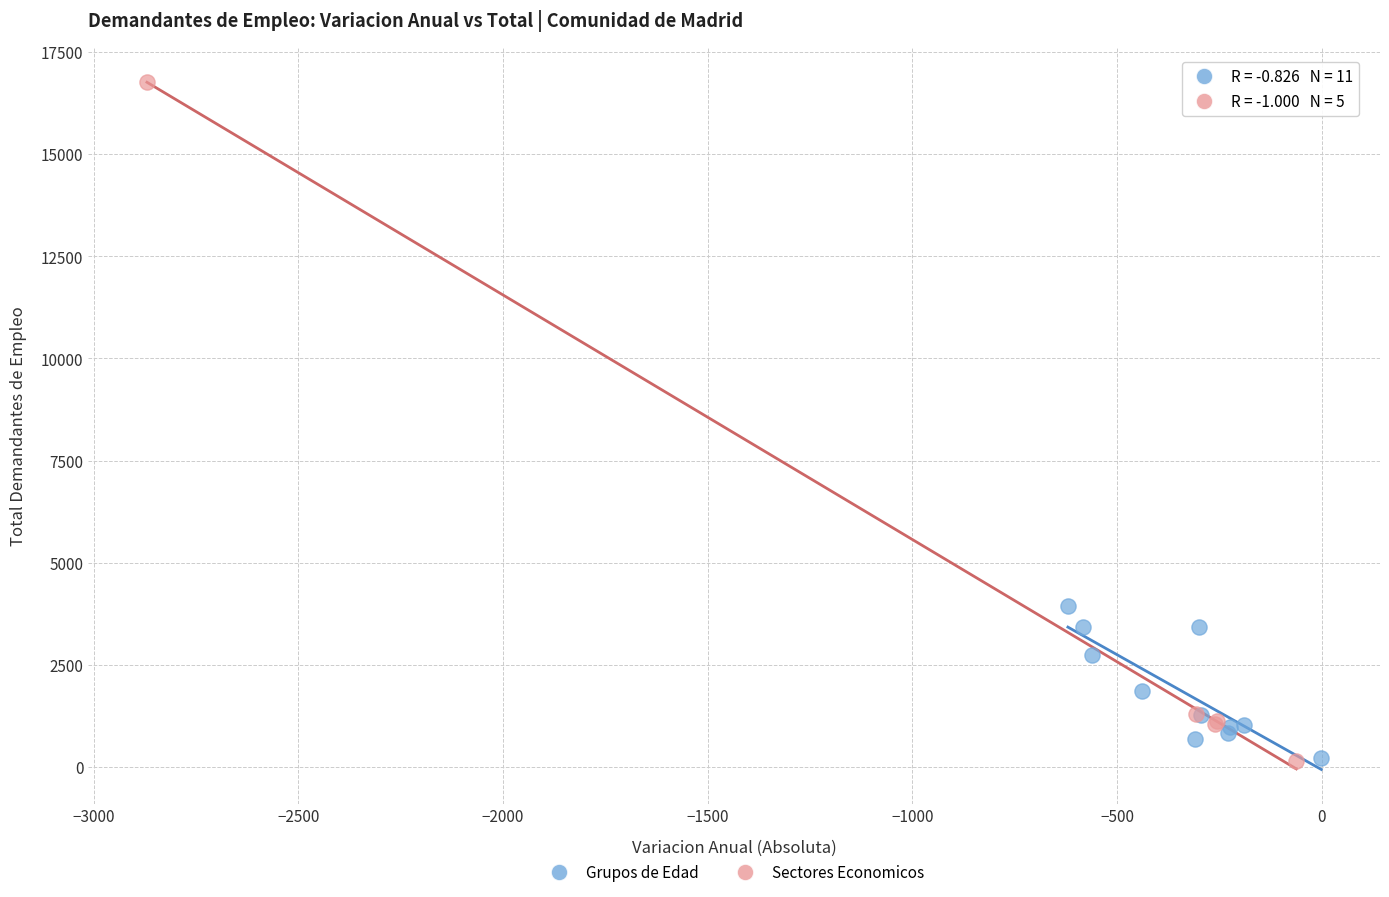

Which series reaches the maximum Y coordinate?

Sectores Economicos